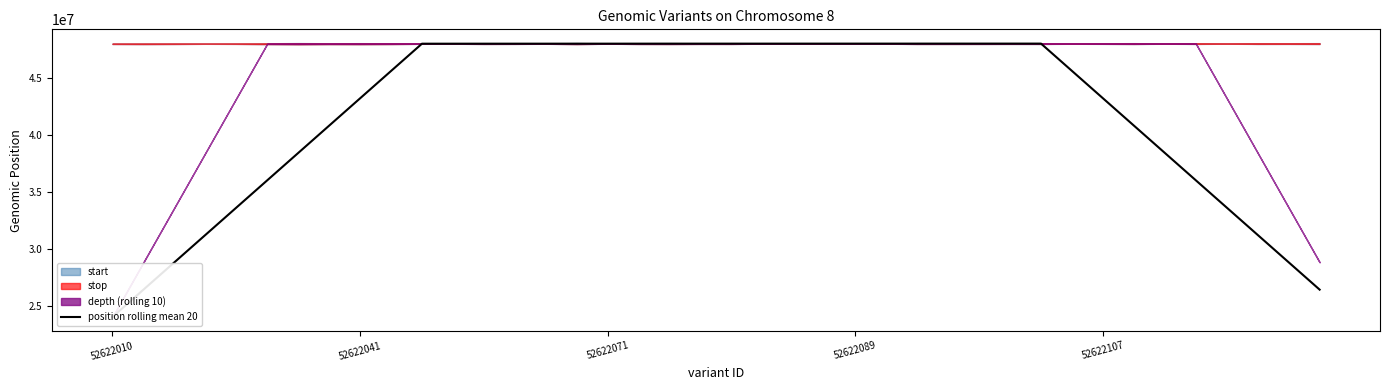

What is the approximate value at 21?

48019328.0